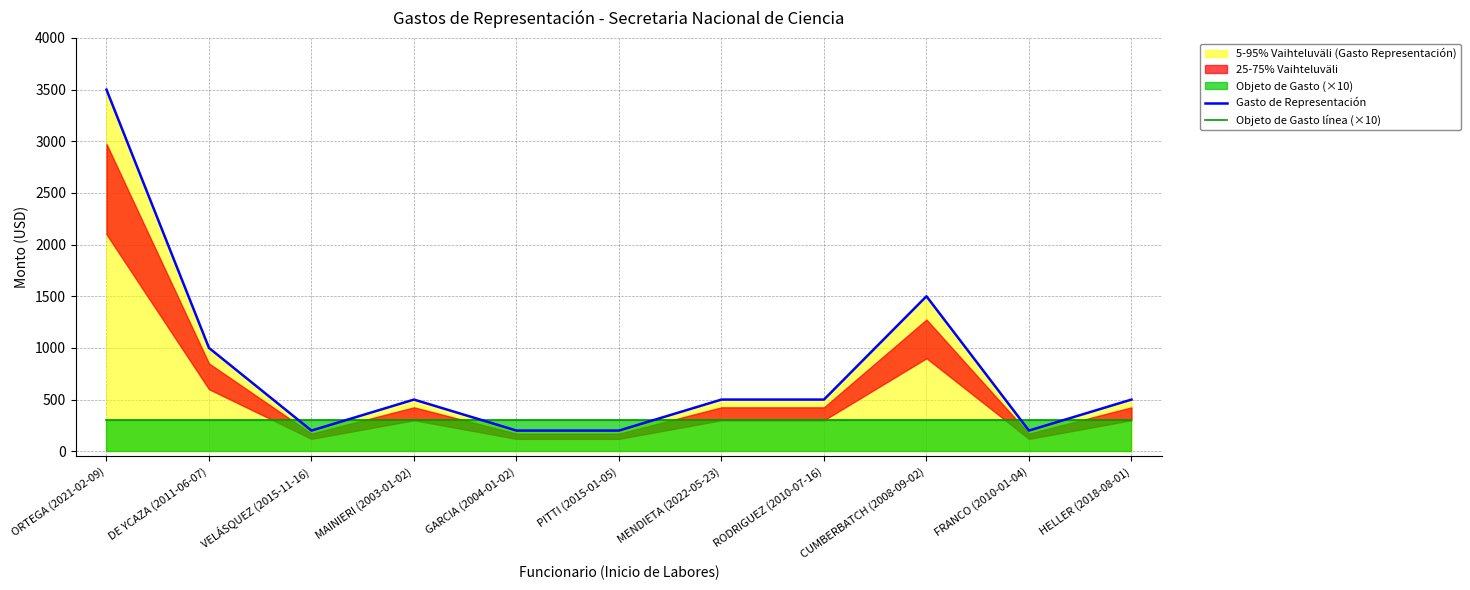

How many lines are shown in the chart?

2